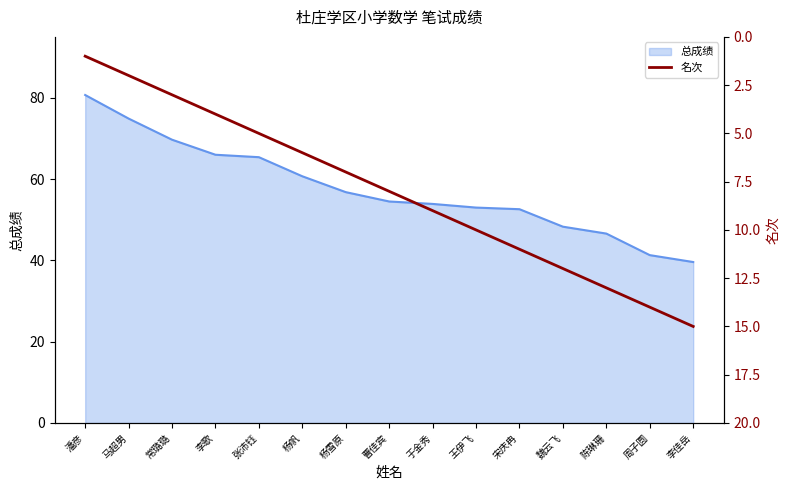

What is the minimum value shown in the chart?

1